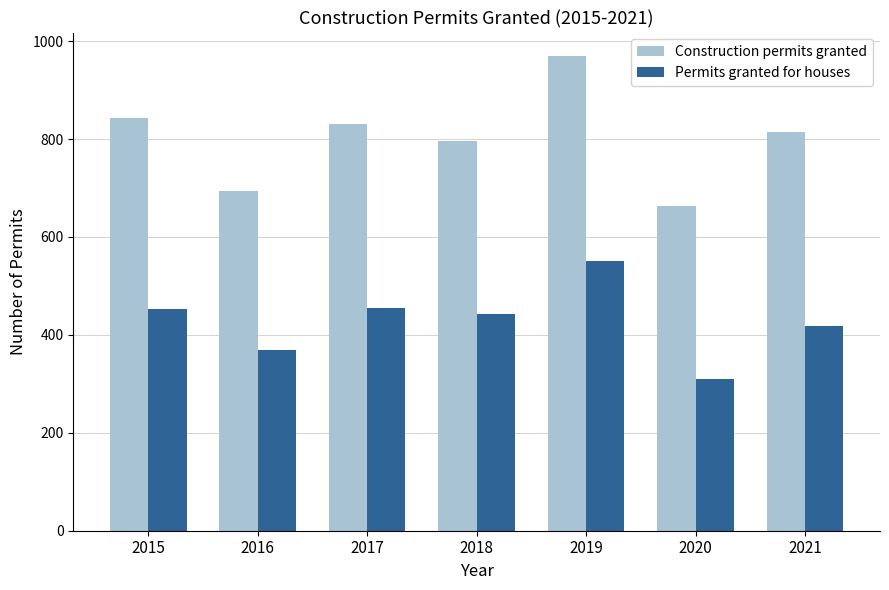

At which label does Construction permits granted first exceed 815?

2015